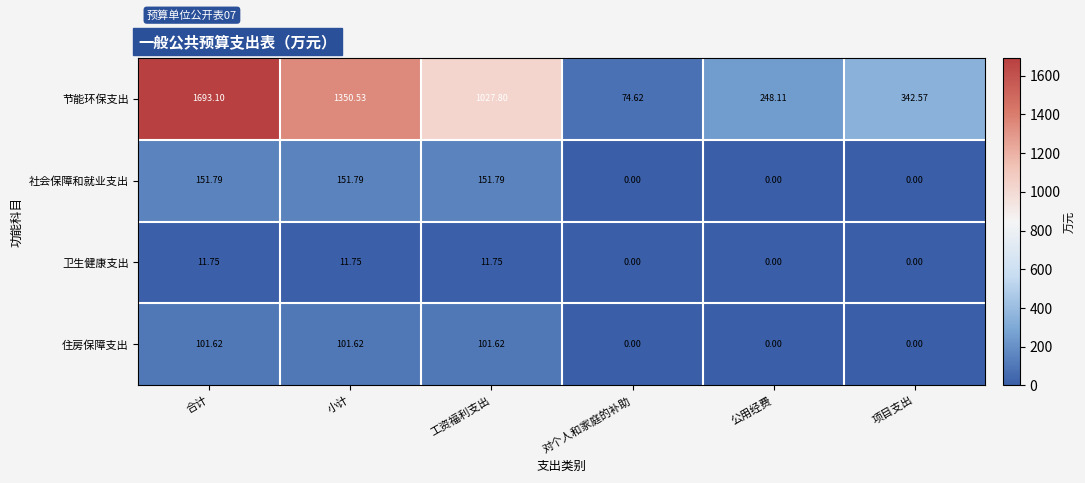

Which series has the largest range (max minus min)?

节能环保支出